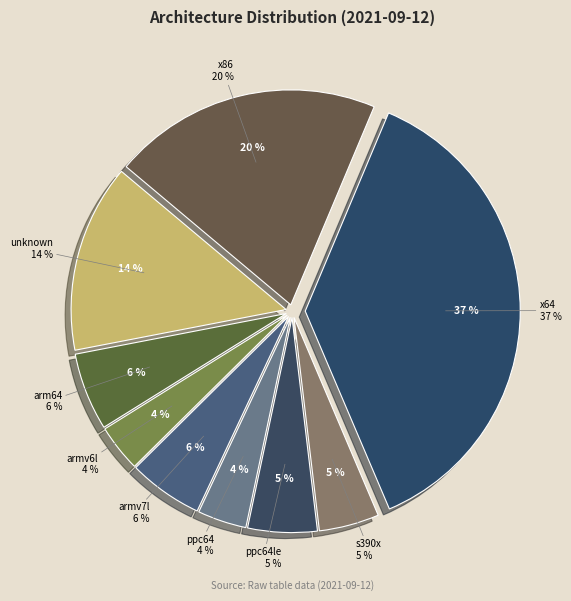

What percentage do ppc64le and x64 together represent?

42.5%